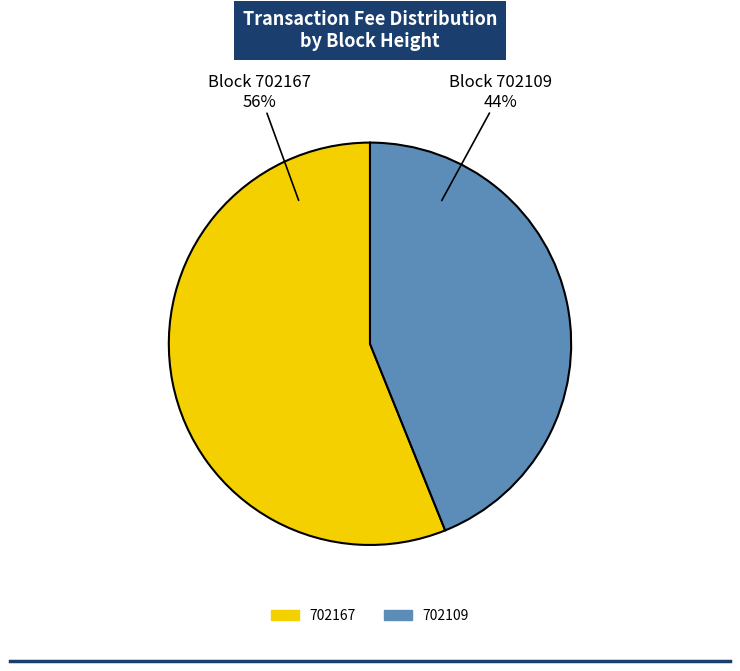

Which category has the smallest portion of the pie?

702109